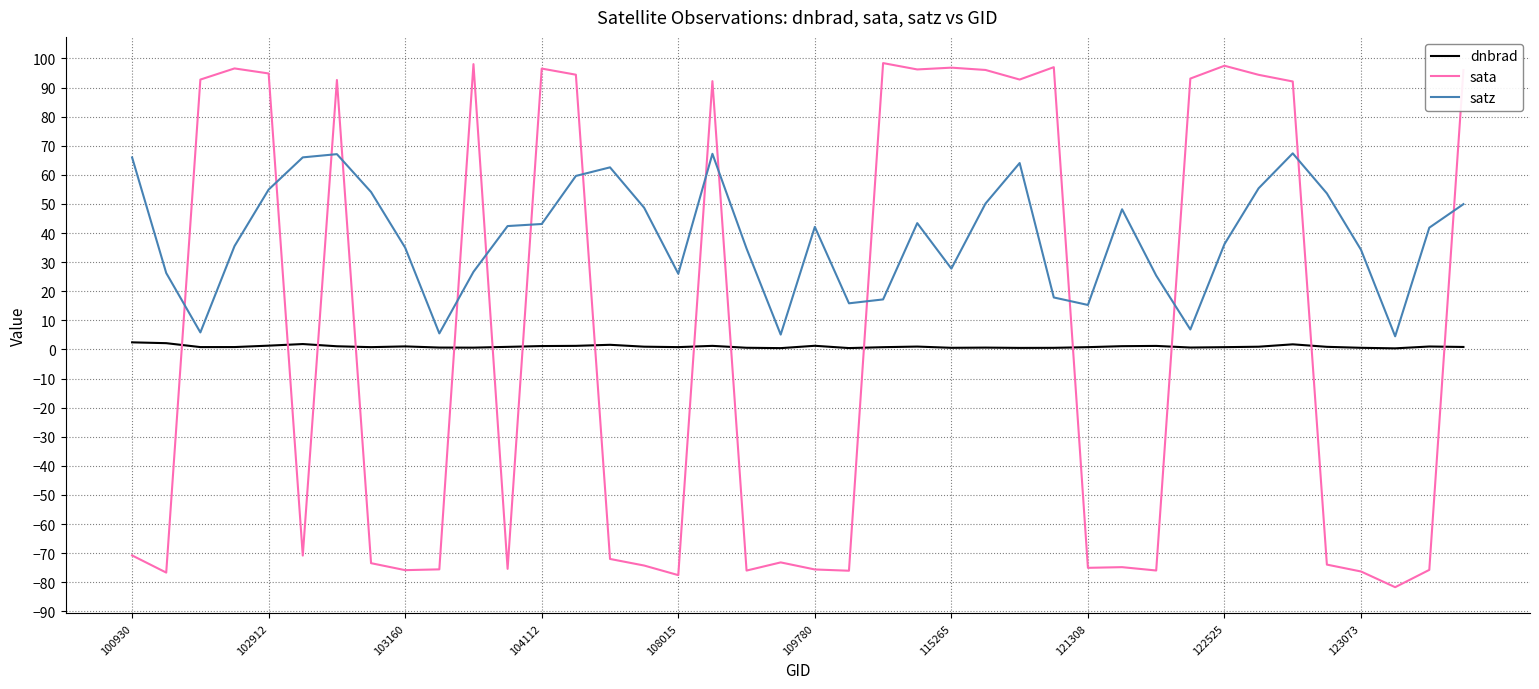

What is the greatest value displayed?

98.4